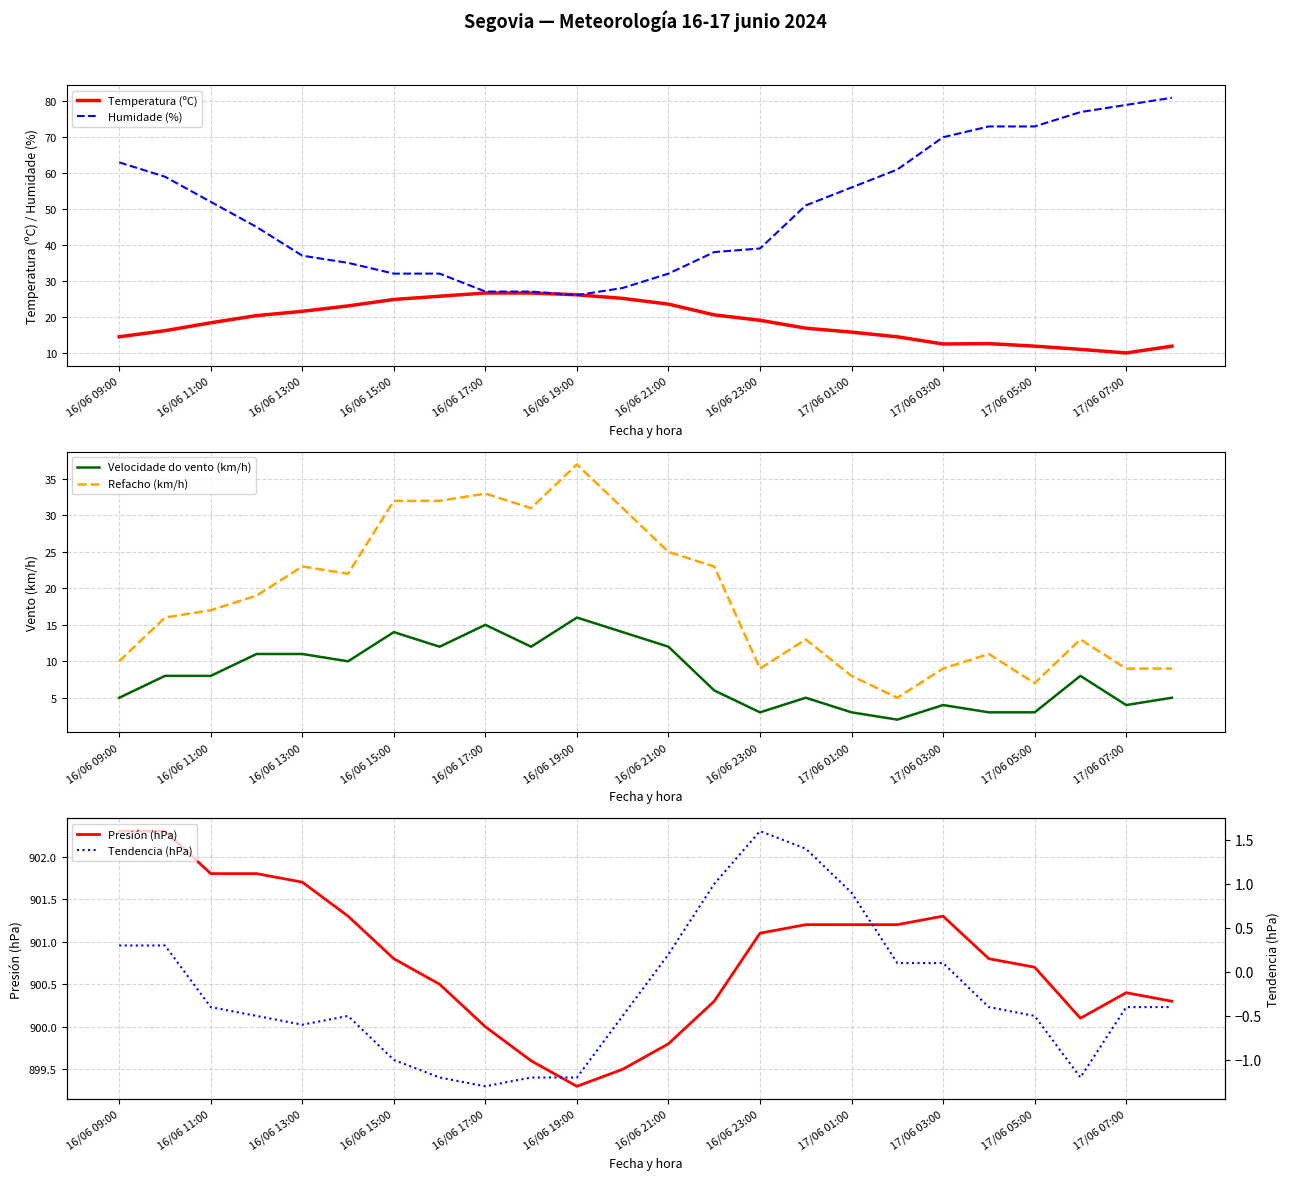

At which label does Presión (hPa) first exceed 900?

16/06 09:00